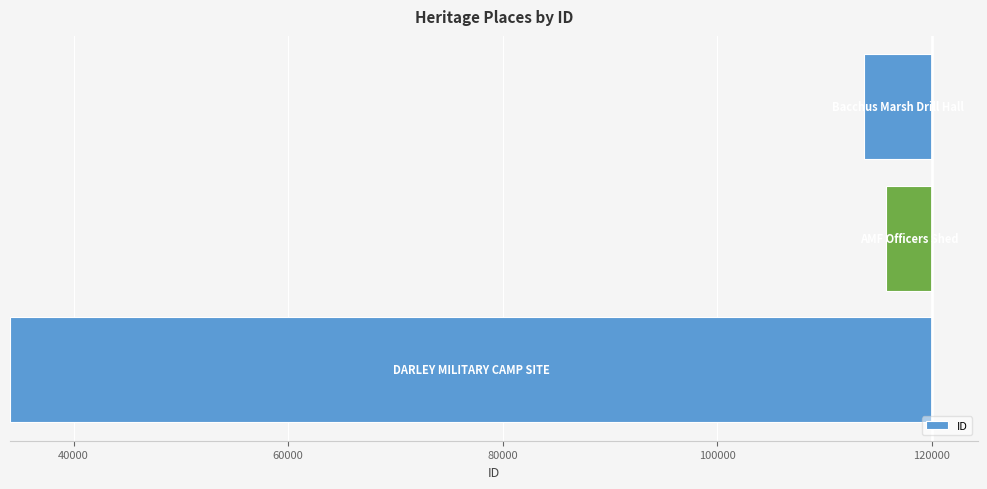

Does the chart contain stacked bars?

No